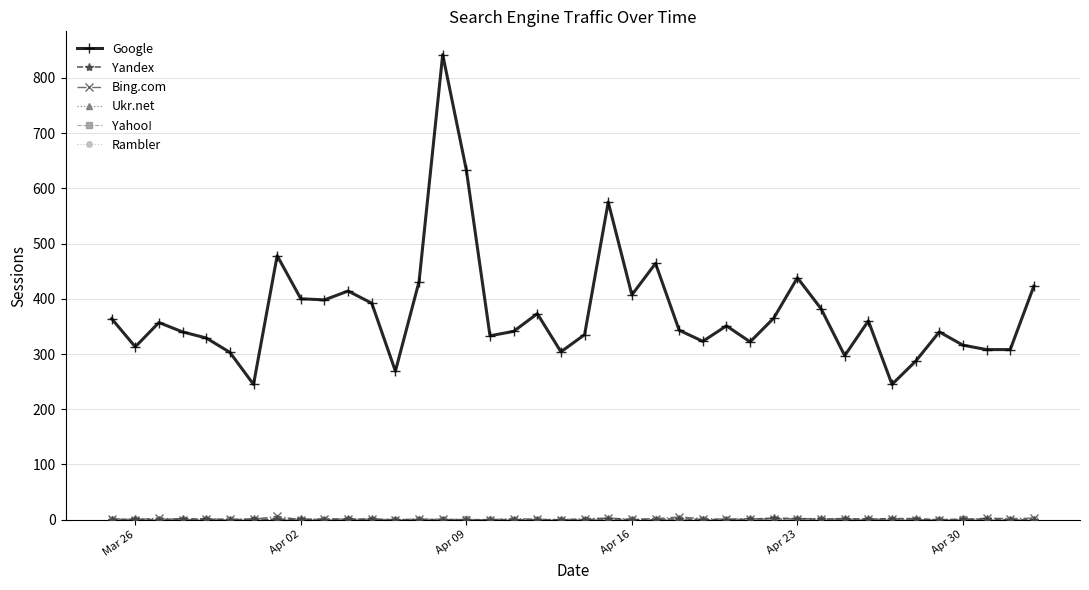

Which series has the widest spread of values?

Google